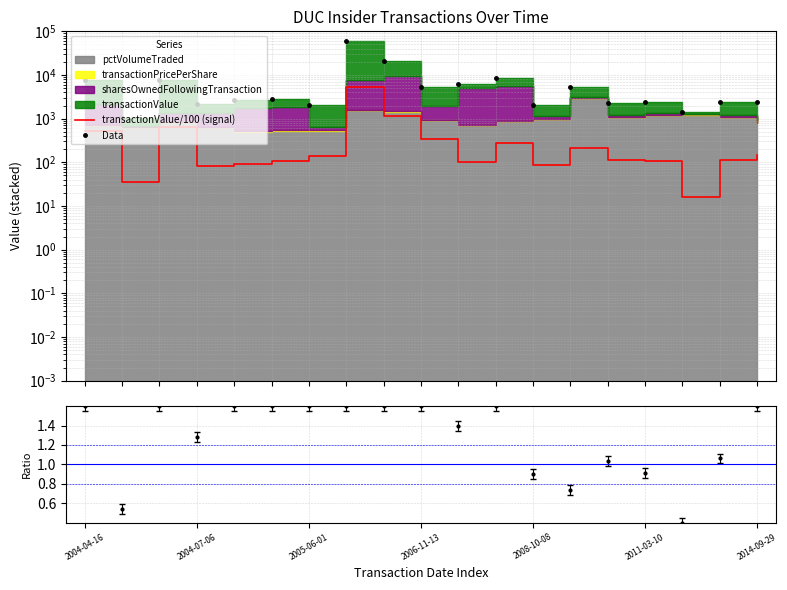

Which series has the largest total across all categories?

Data